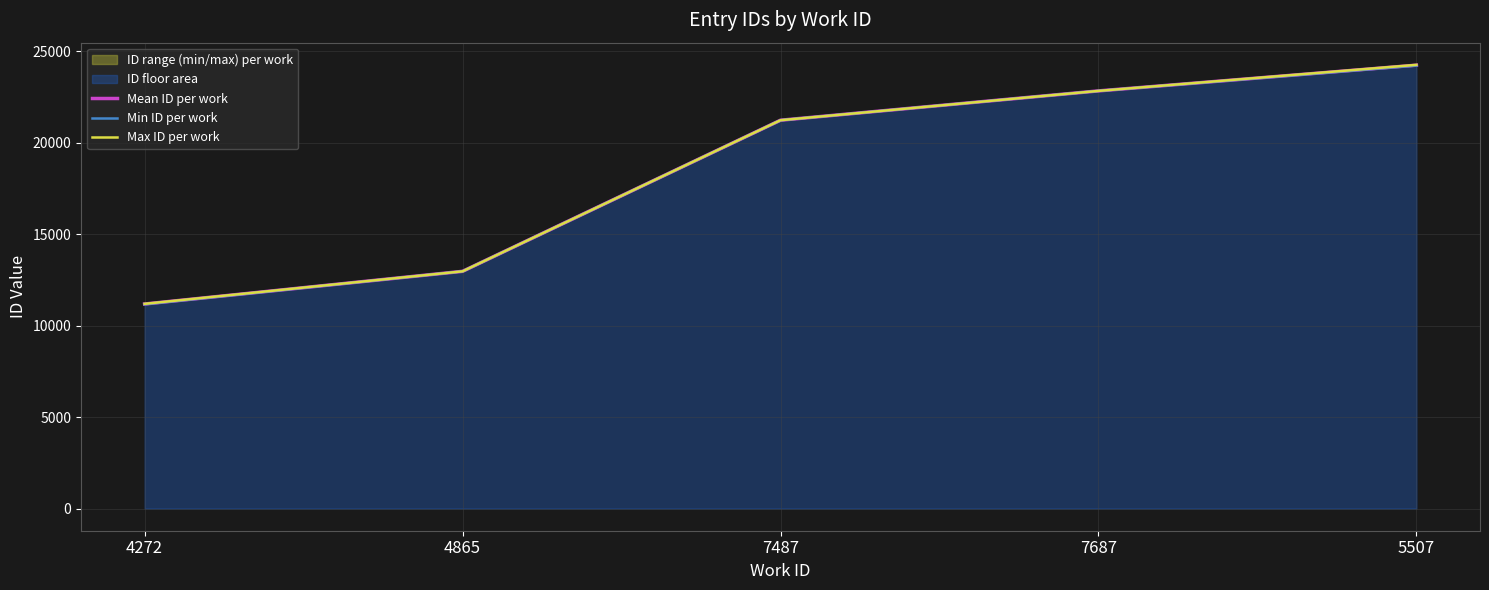

What is the value of the Max ID per work point at the 2nd from the left?

12966